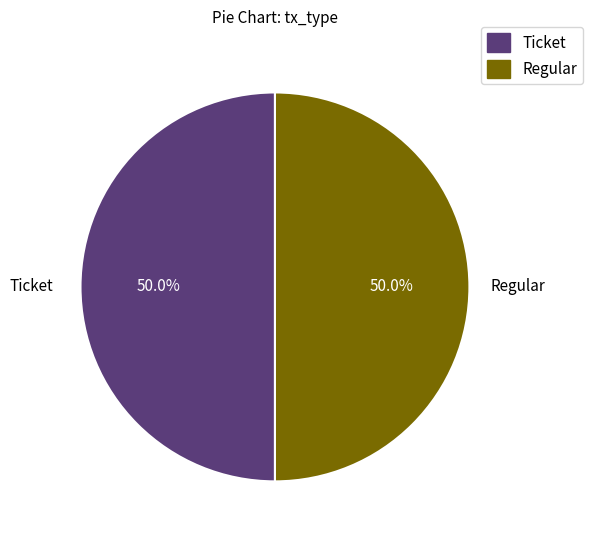

What portion of the pie excludes Regular?

50.0%